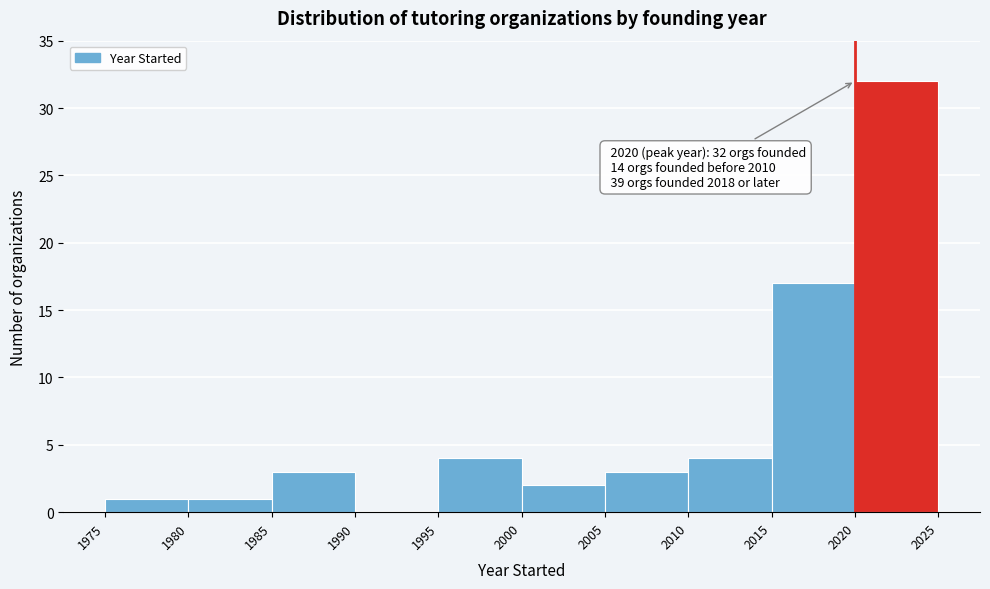

Which range on the x-axis has the tallest bar?

2020 to 2025